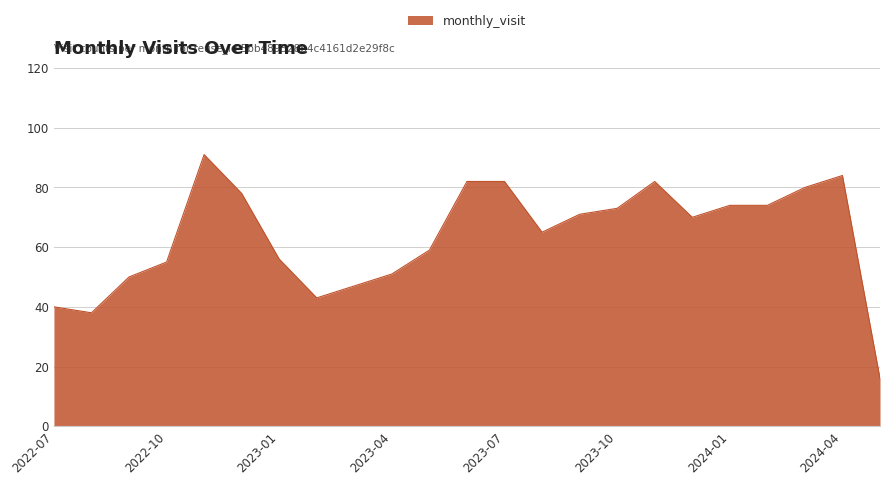

What is the difference between the maximum and minimum values?

75